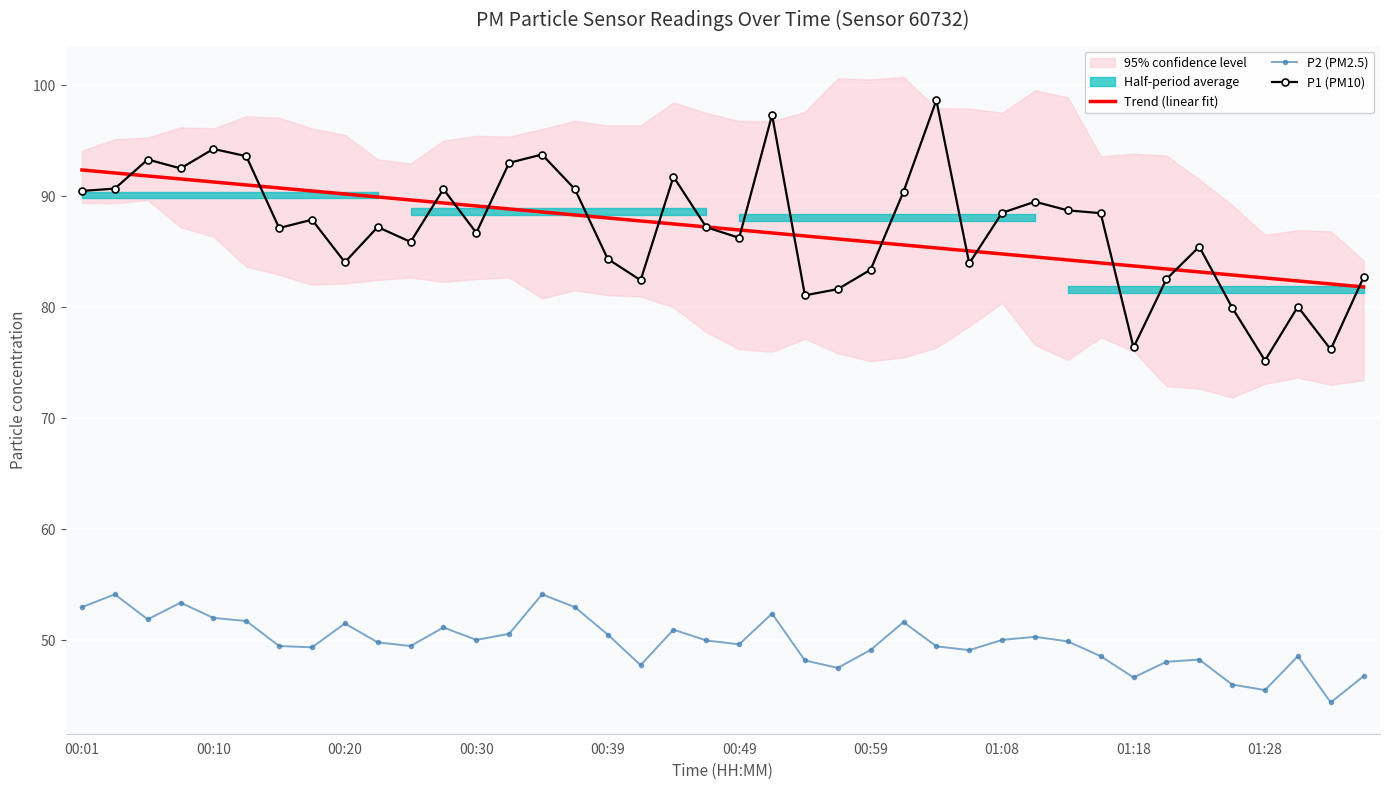

True or false: P1 (PM10) and P2 (PM2.5) intersect in this chart.

False